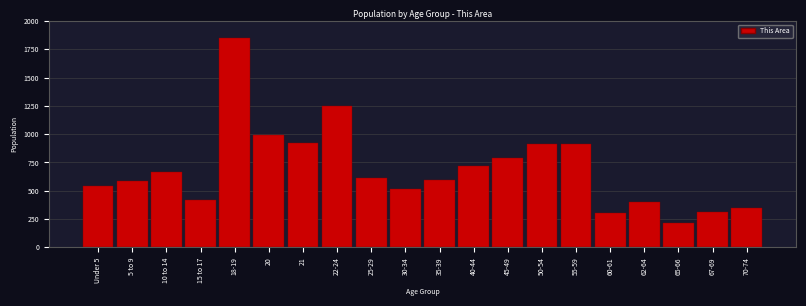

Read the value at 18-19.

1854